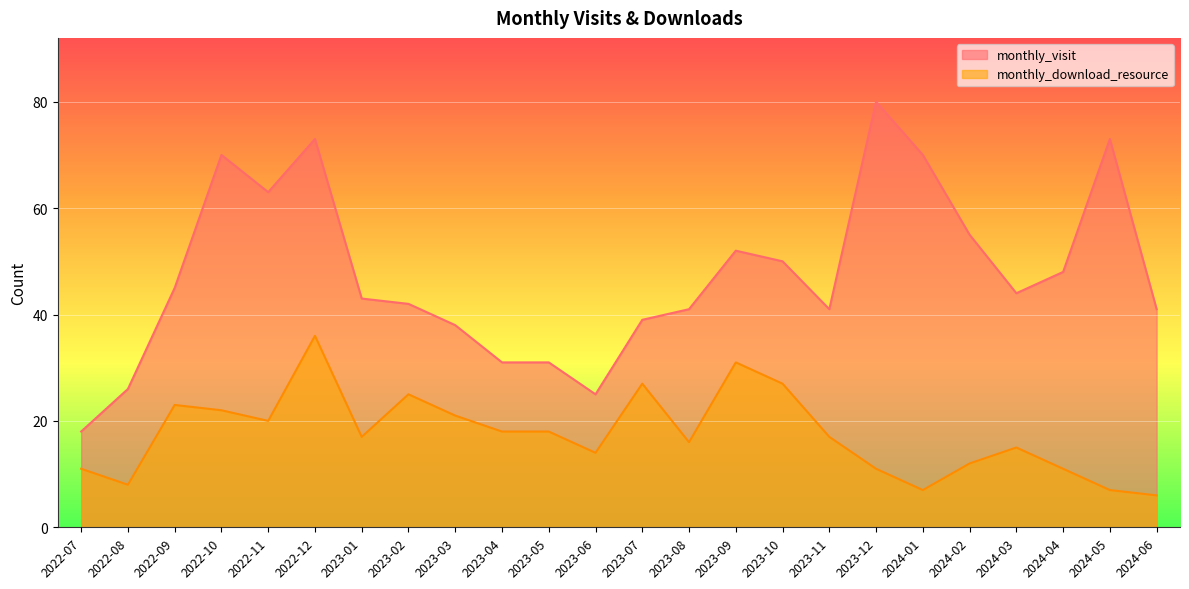

What is the approximate value of monthly_visit at 2024-06, to the nearest 10?

40